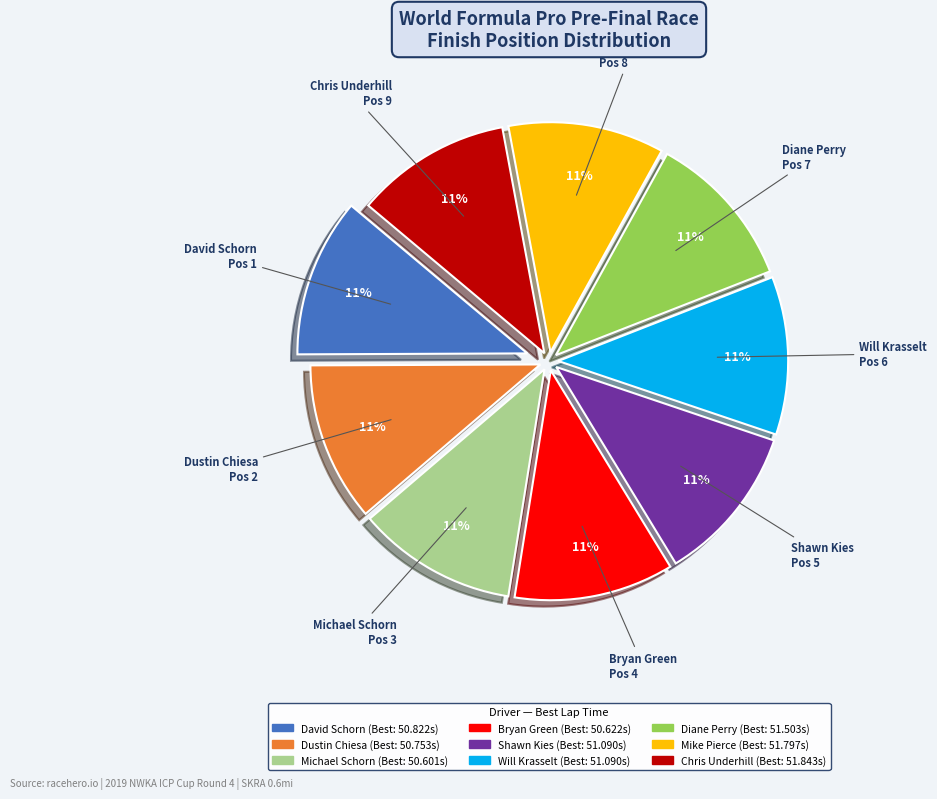

True or false: Bryan Green accounts for 7% of the total.

False